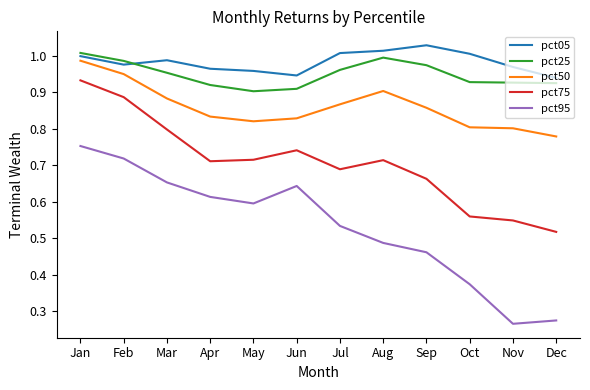

In pct25, how many points are higher than both neighbors (excluding endpoints)?

1